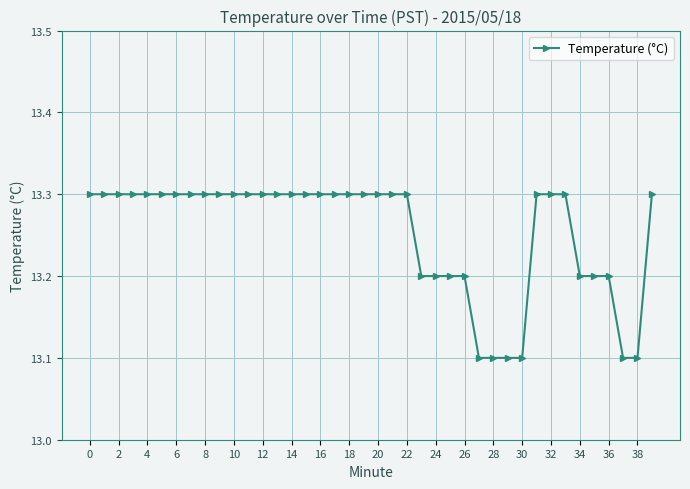

What is the greatest value displayed?

13.3